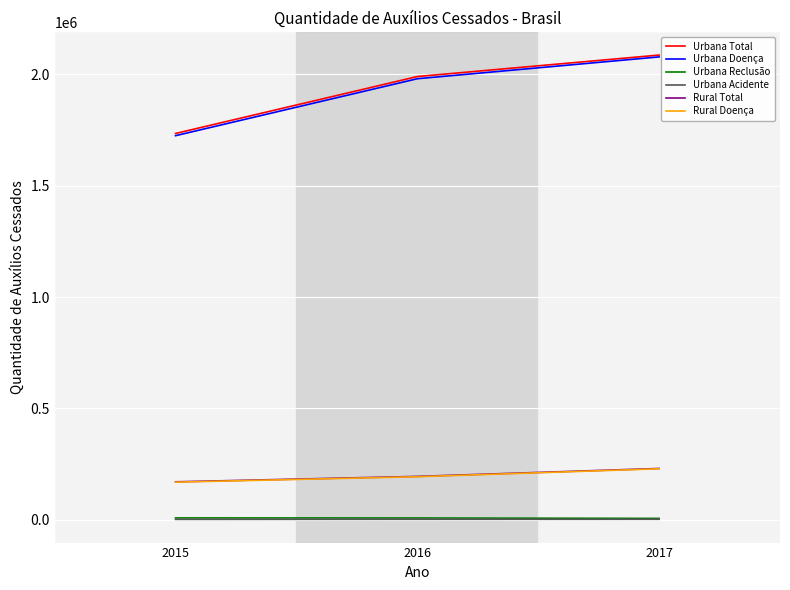

What is the difference between the highest and lowest values at 2016?

1987943